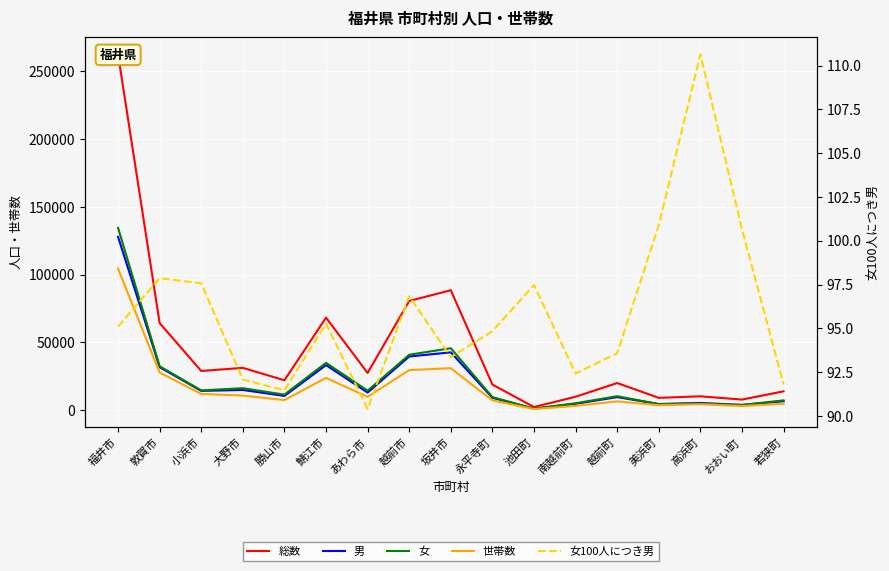

What is the difference between the 総数 values at あわら市 and 敦賀市?

36740.0